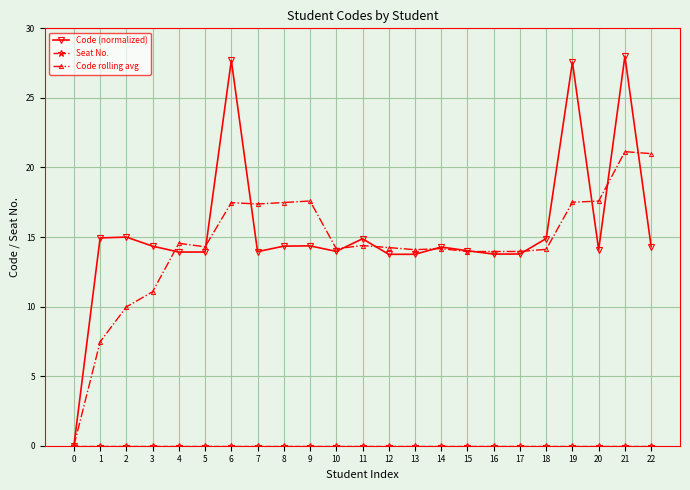

Is it true that Code (normalized) equals 13.8 at 13?

True